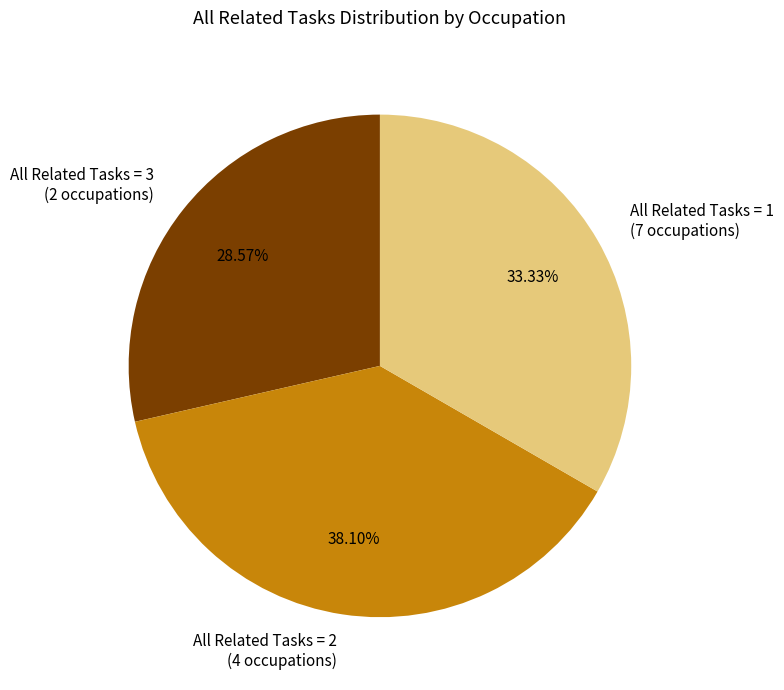

Rank the categories by value from lowest to highest.

All Related Tasks = 3 (2 occupations), All Related Tasks = 1 (7 occupations), All Related Tasks = 2 (4 occupations)